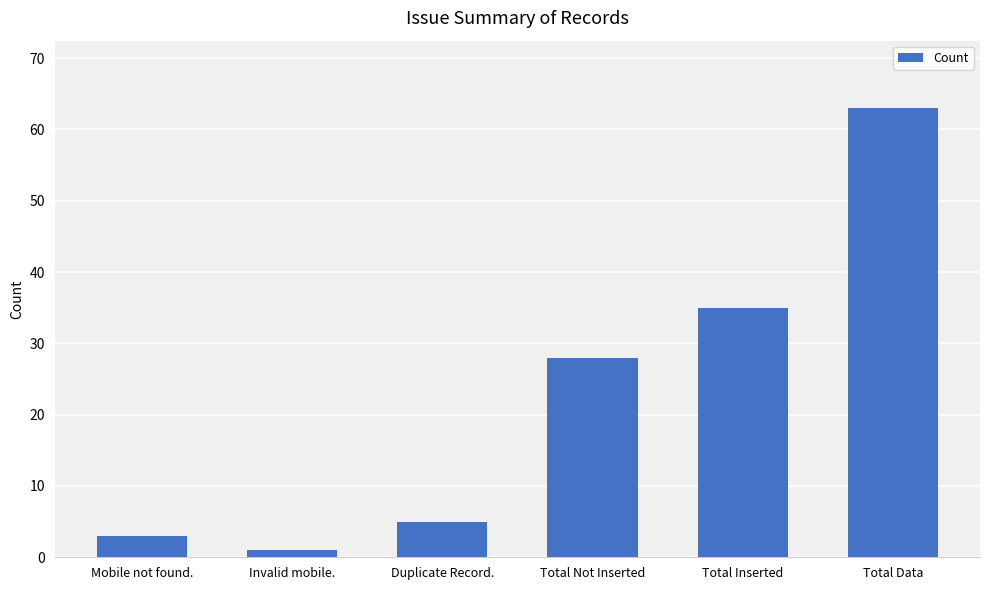

Is it true that the value at Total Inserted is 35?

True